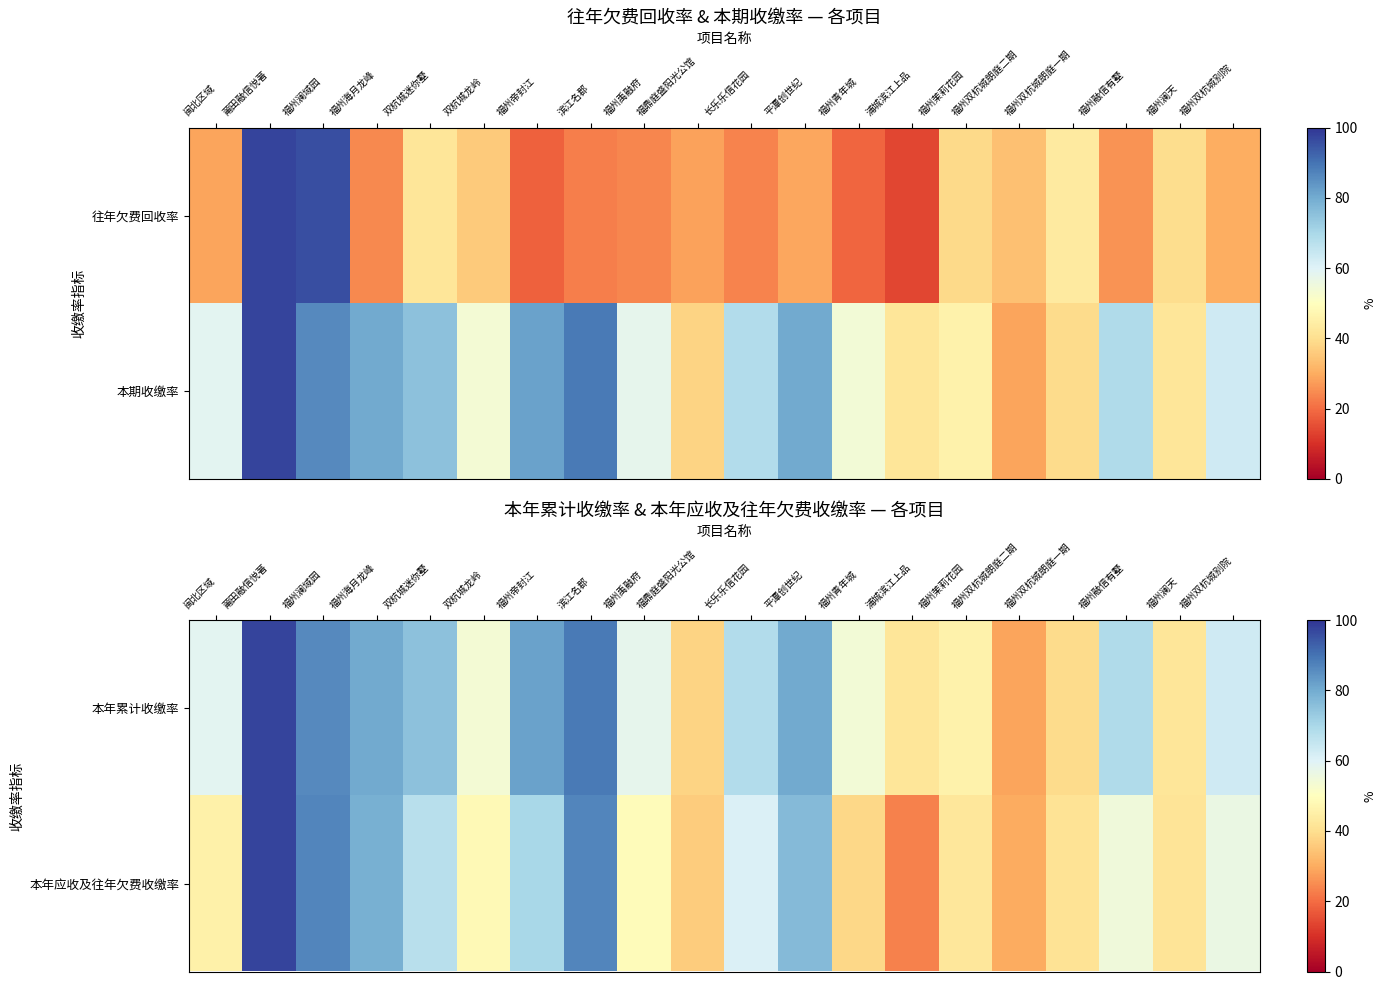

List the series in order of their peak value, highest first.

本年应收及往年欠费收缴率, 本年累计收缴率